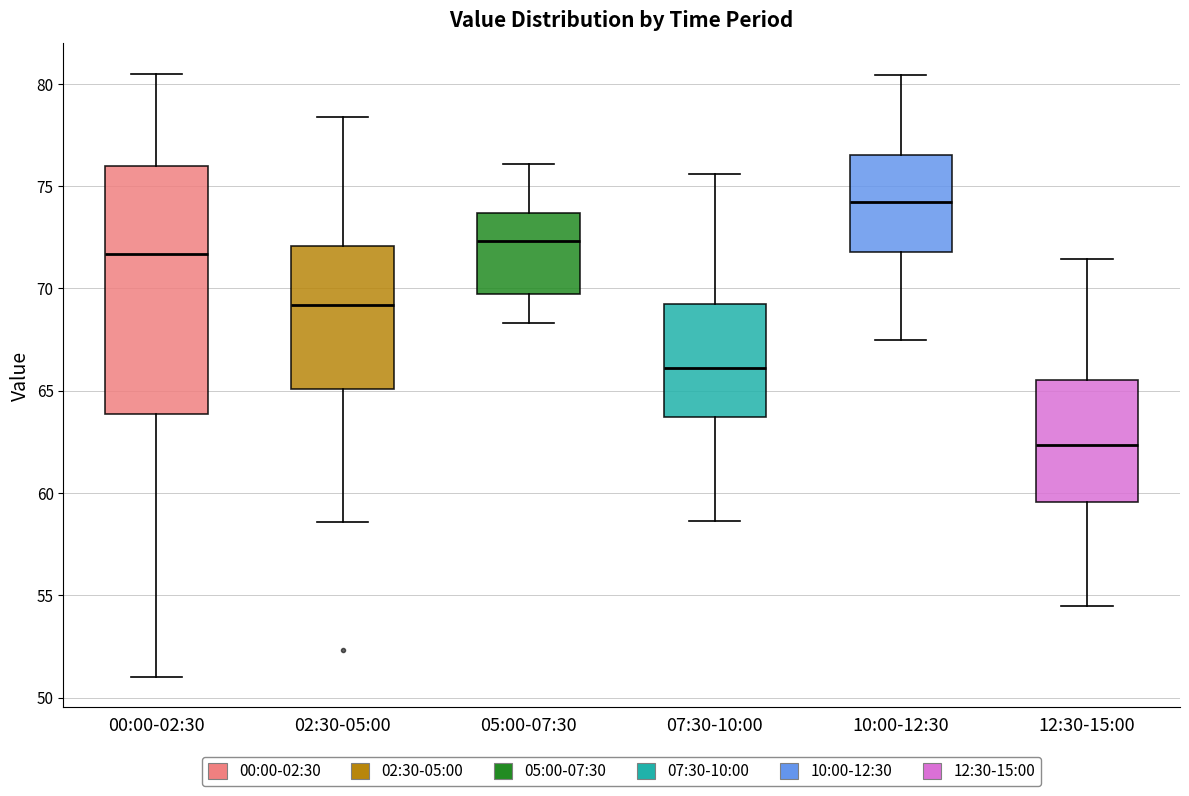

Where does the upper whisker of the box for 10:00-12:30 end on the y-axis? The values are not printed on the chart, so give them approximately, as read against the axis.

80.5